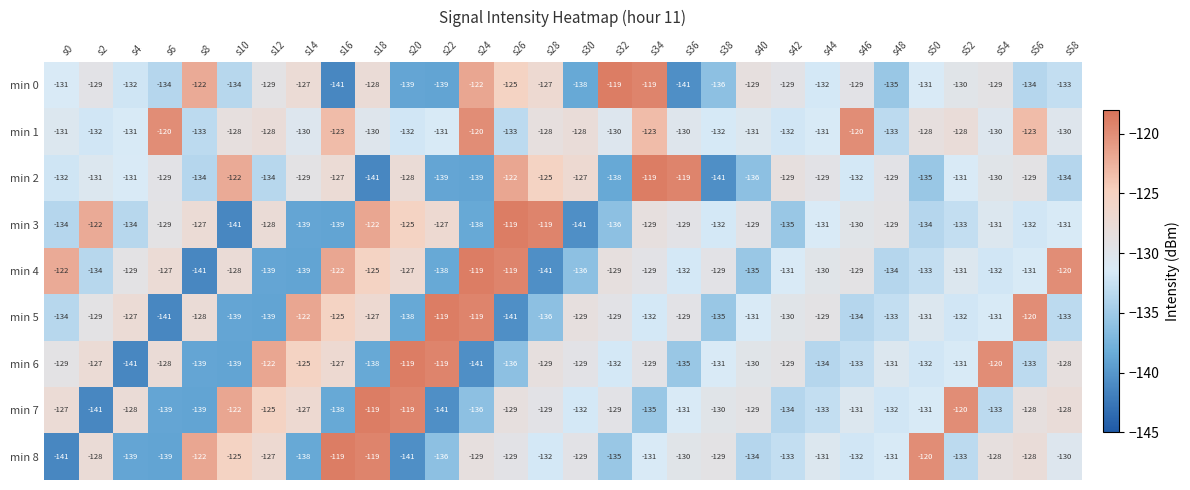

What is the minimum value shown in the chart?

-141